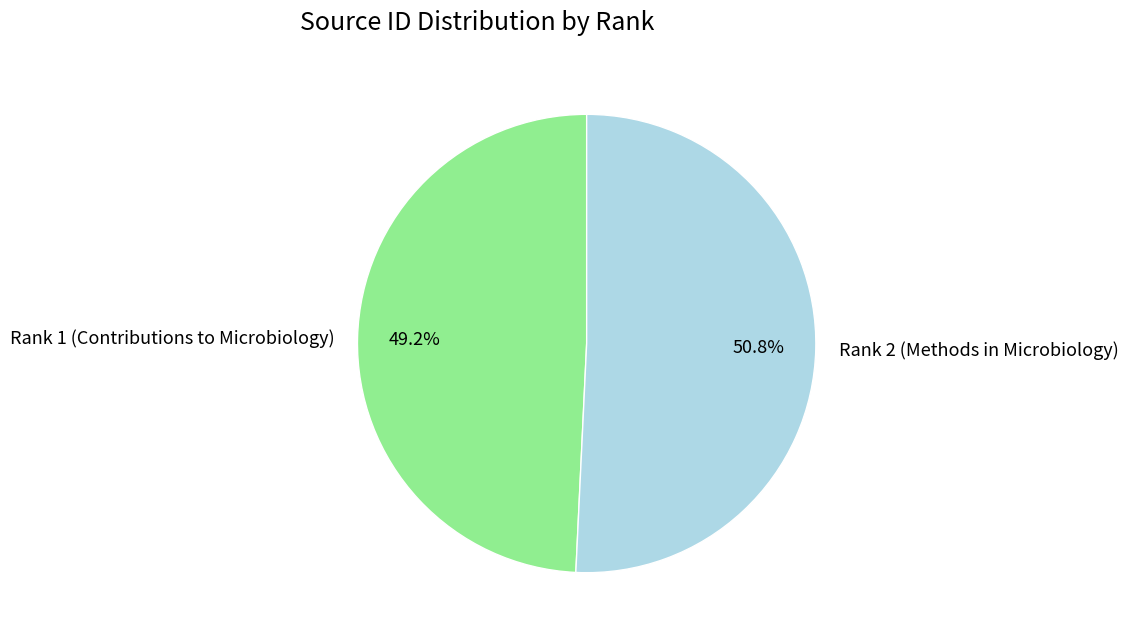

True or false: Rank 2 (Methods in Microbiology) accounts for 59% of the total.

False